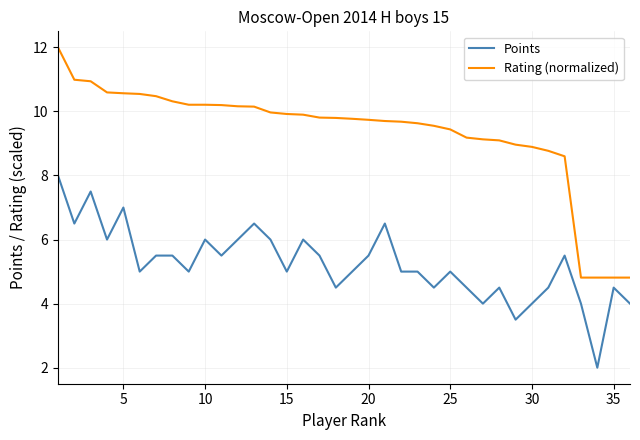

What is the maximum value shown in the chart?

12.0